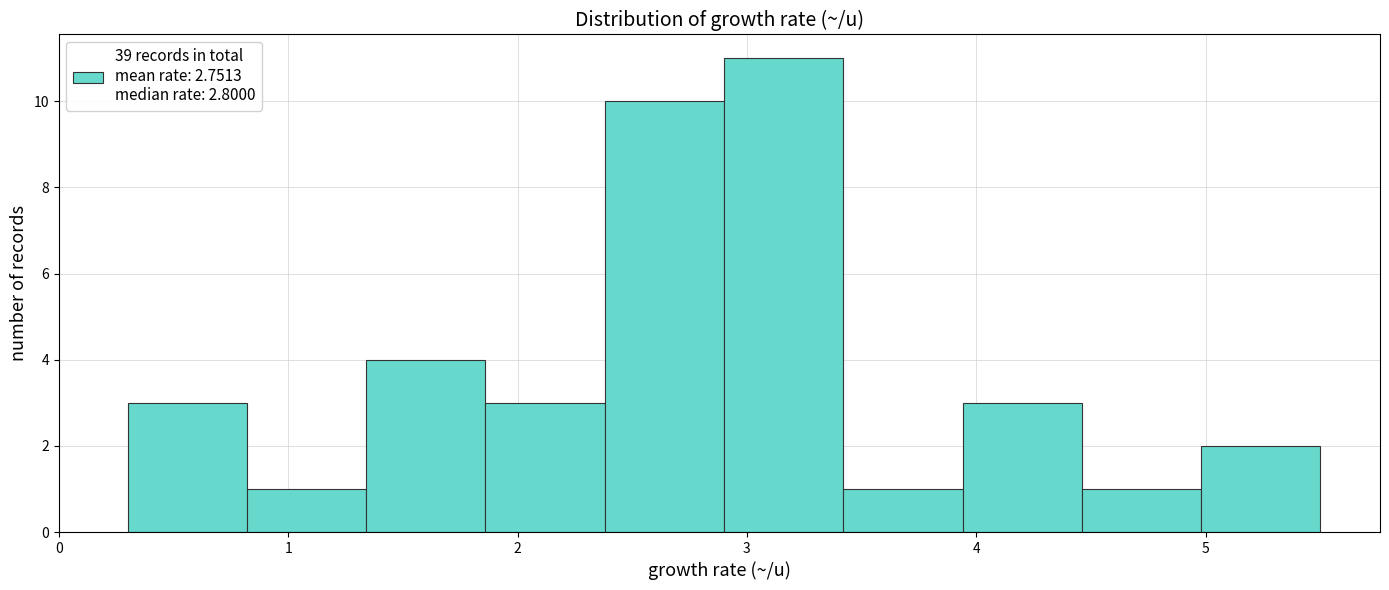

Reading left to right, transcribe this chart: for each bar, give the range it covers on the x-axis and its height. Neither the bar edges nor the heights are printed on the chart, so give them approximately, as read against the axes.

0.30 to 0.82: 3
0.82 to 1.34: 1
1.34 to 1.86: 4
1.86 to 2.38: 3
2.38 to 2.90: 10
2.90 to 3.42: 11
3.42 to 3.94: 1
3.94 to 4.46: 3
4.46 to 4.98: 1
4.98 to 5.50: 2